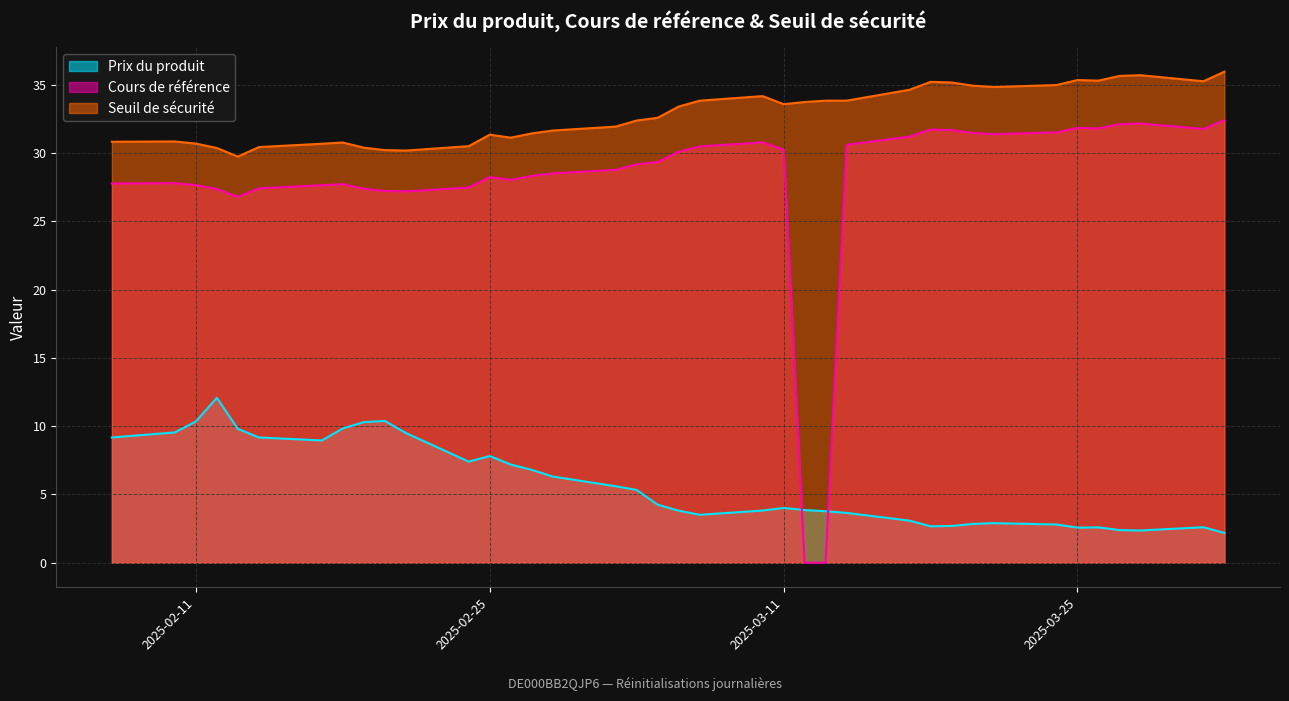

Rank the series by their average value, from highest to lowest.

Seuil de sécurité, Cours de référence, Prix du produit